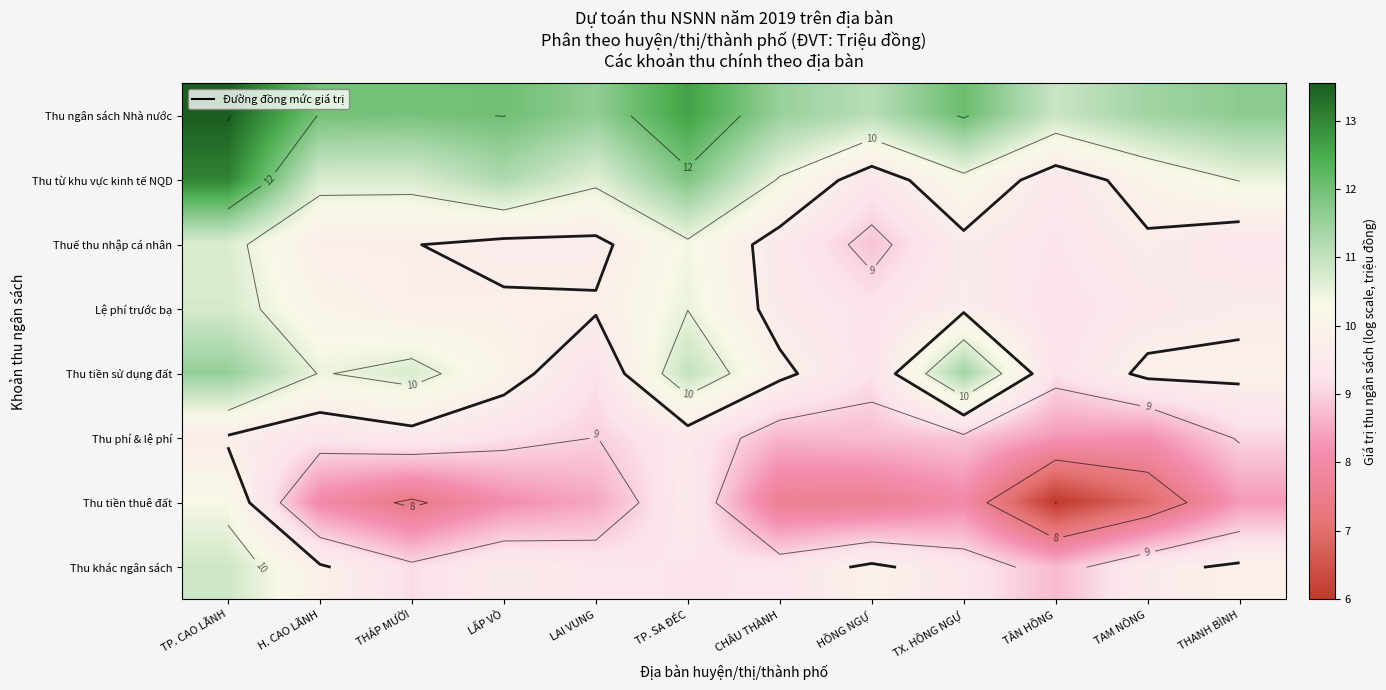

Which series has the largest total across all categories?

Thu ngân sách Nhà nước